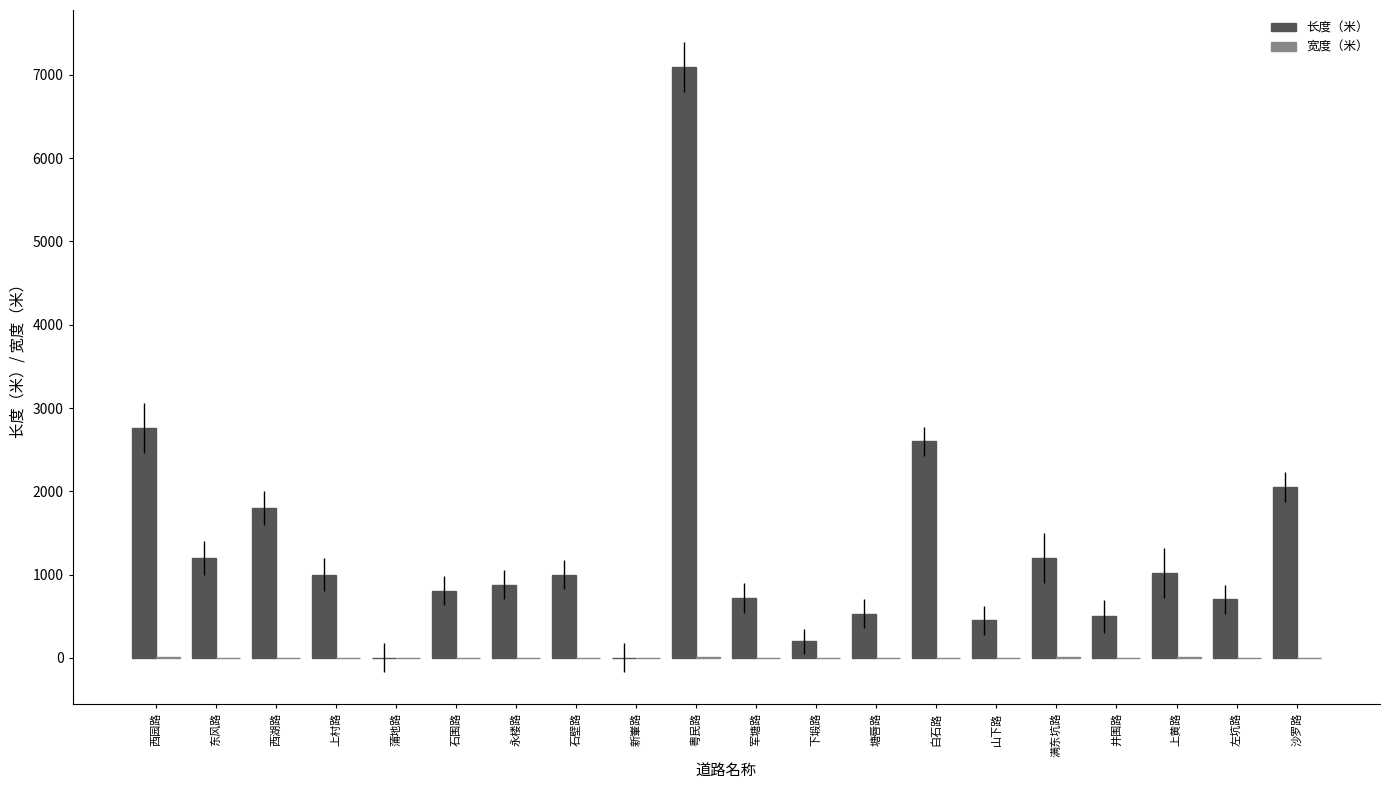

How many data points does each series have?

20